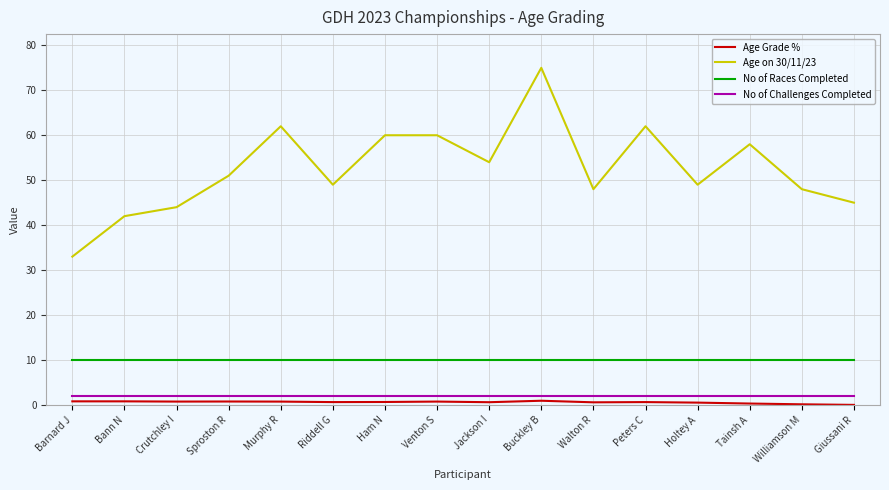

Which series has the largest range (max minus min)?

Age on 30/11/23